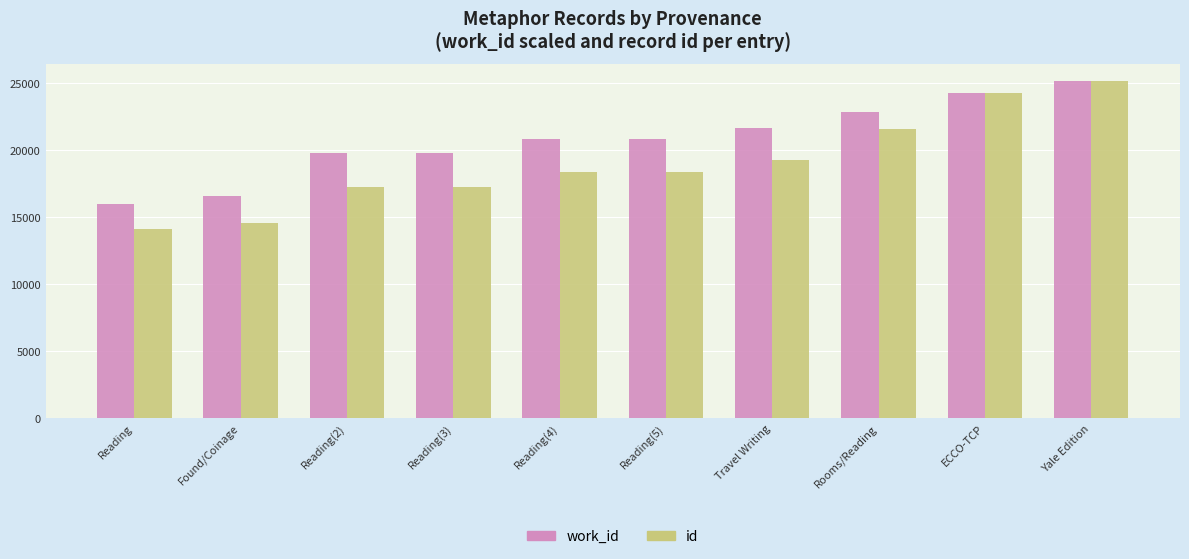

What is the sum of all work_id values?

207668.1